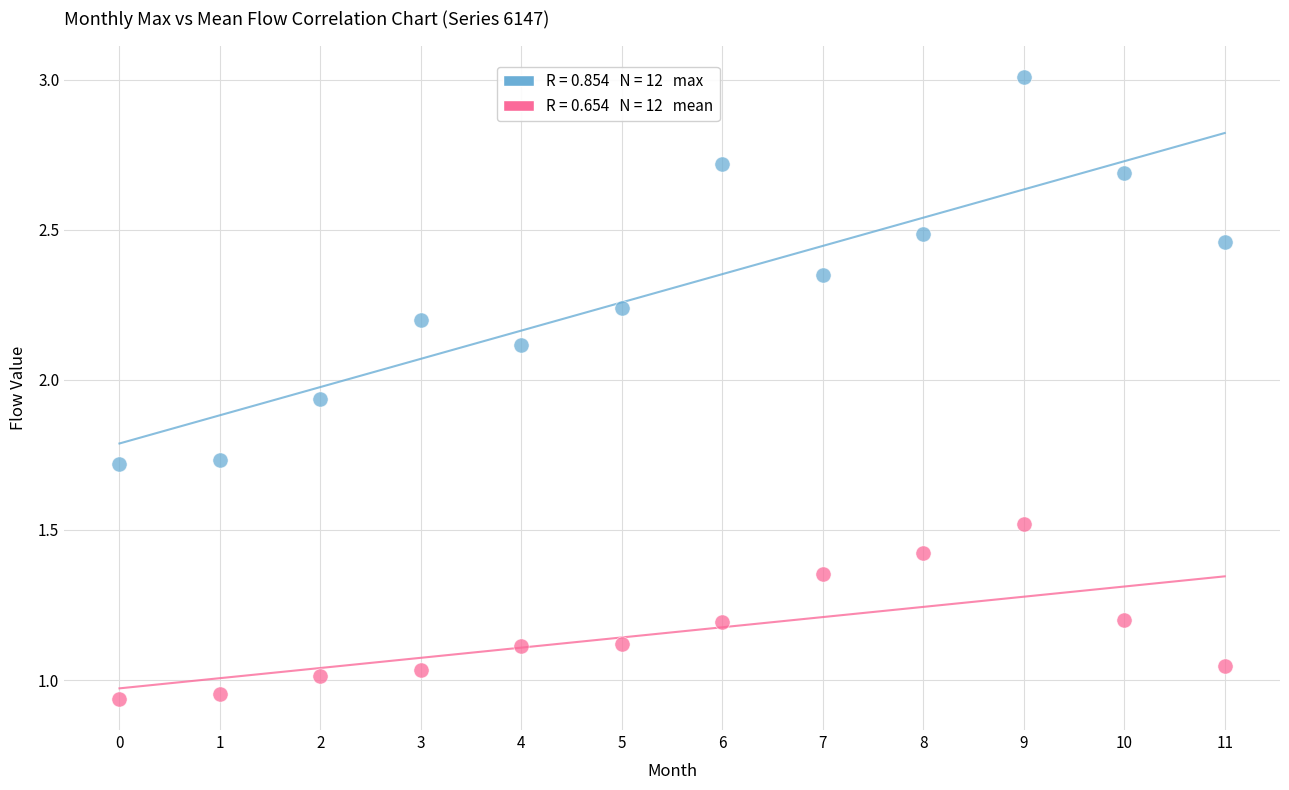

Count the number of points in this scatter plot.

24